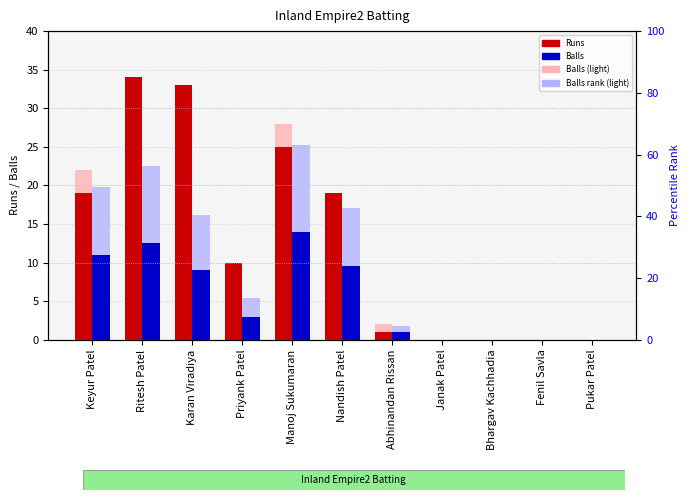

The value of Balls rank (light) at Janak Patel is -8.6. True or false?

False